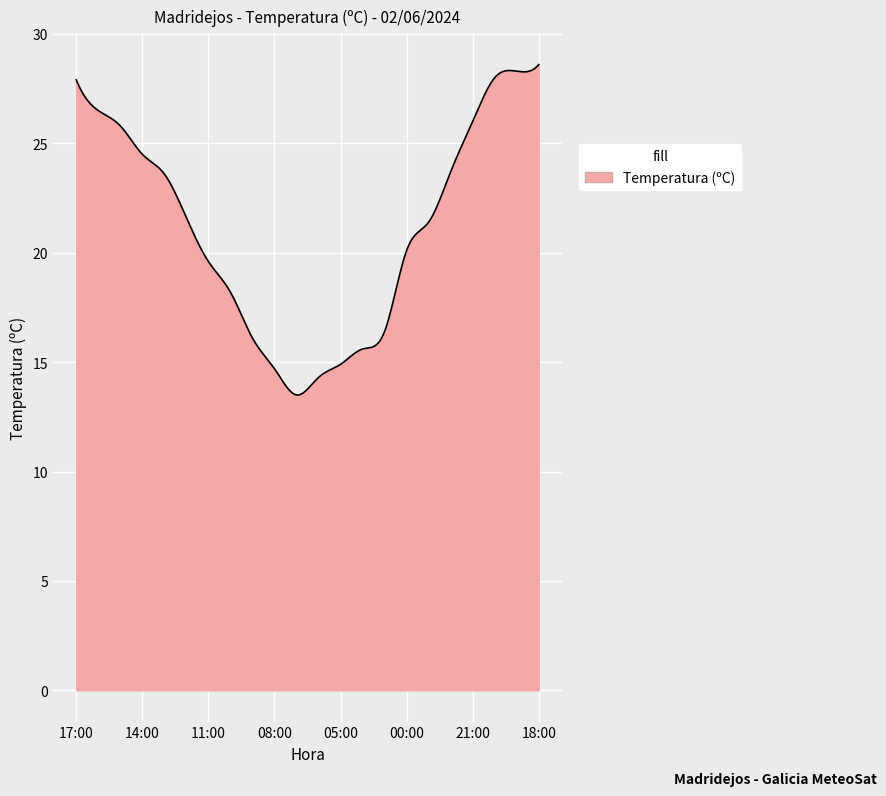

What is the difference between the maximum and minimum values?

15.1